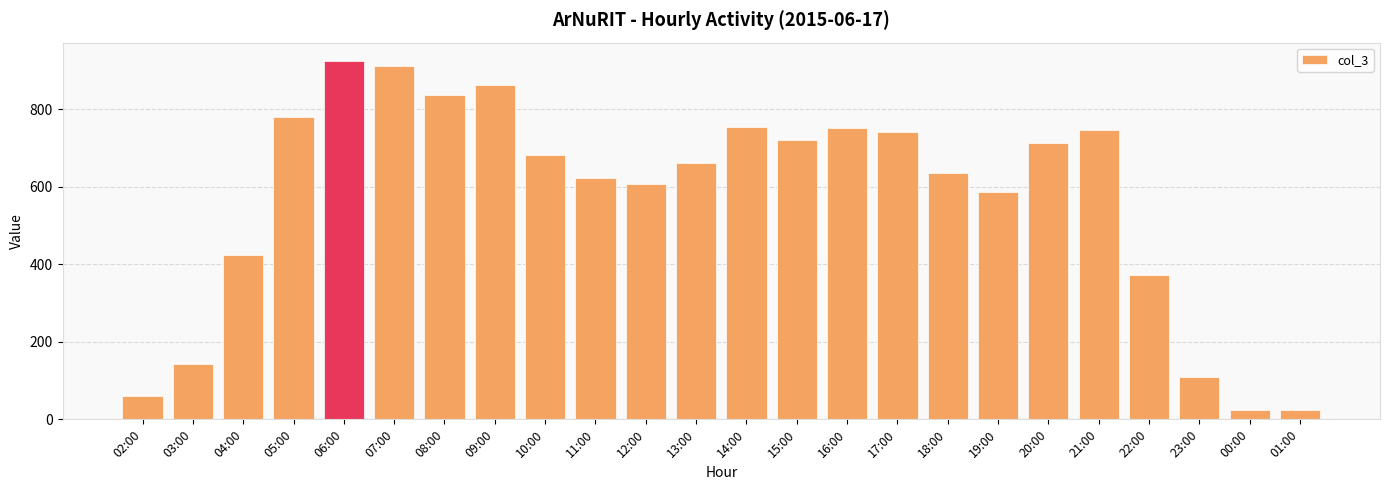

What is the minimum value shown in the chart?

24